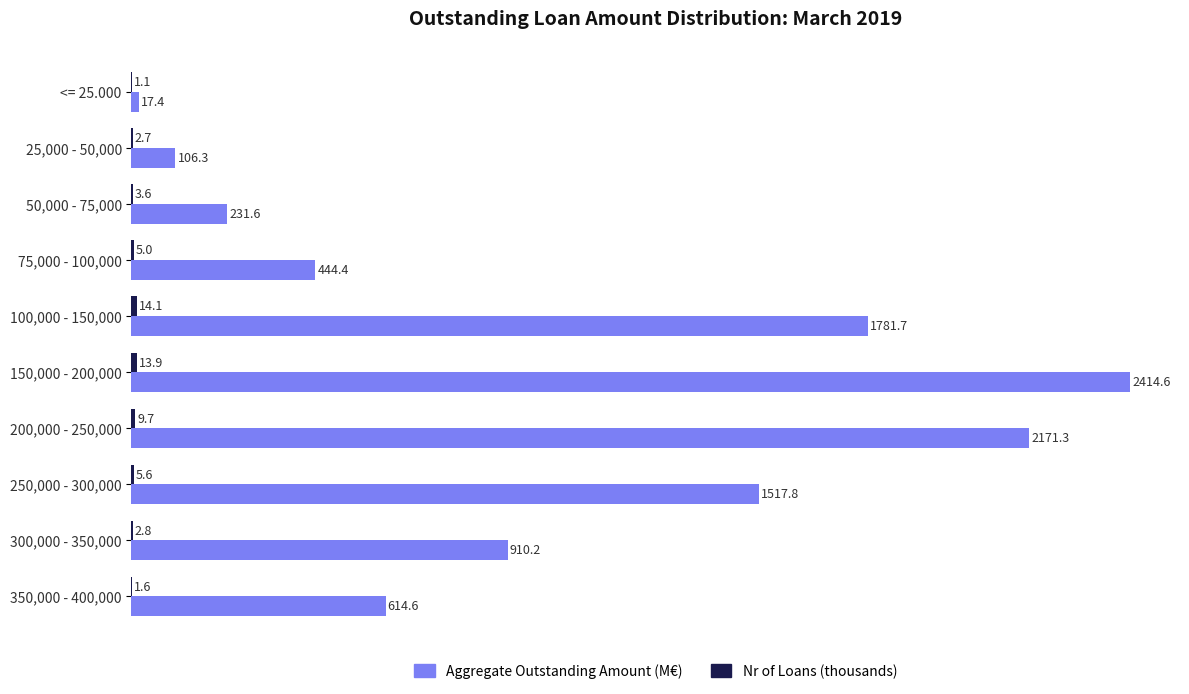

Is it true that Aggregate Outstanding Amount (M€) equals 444.4 at 75,000 - 100,000?

True